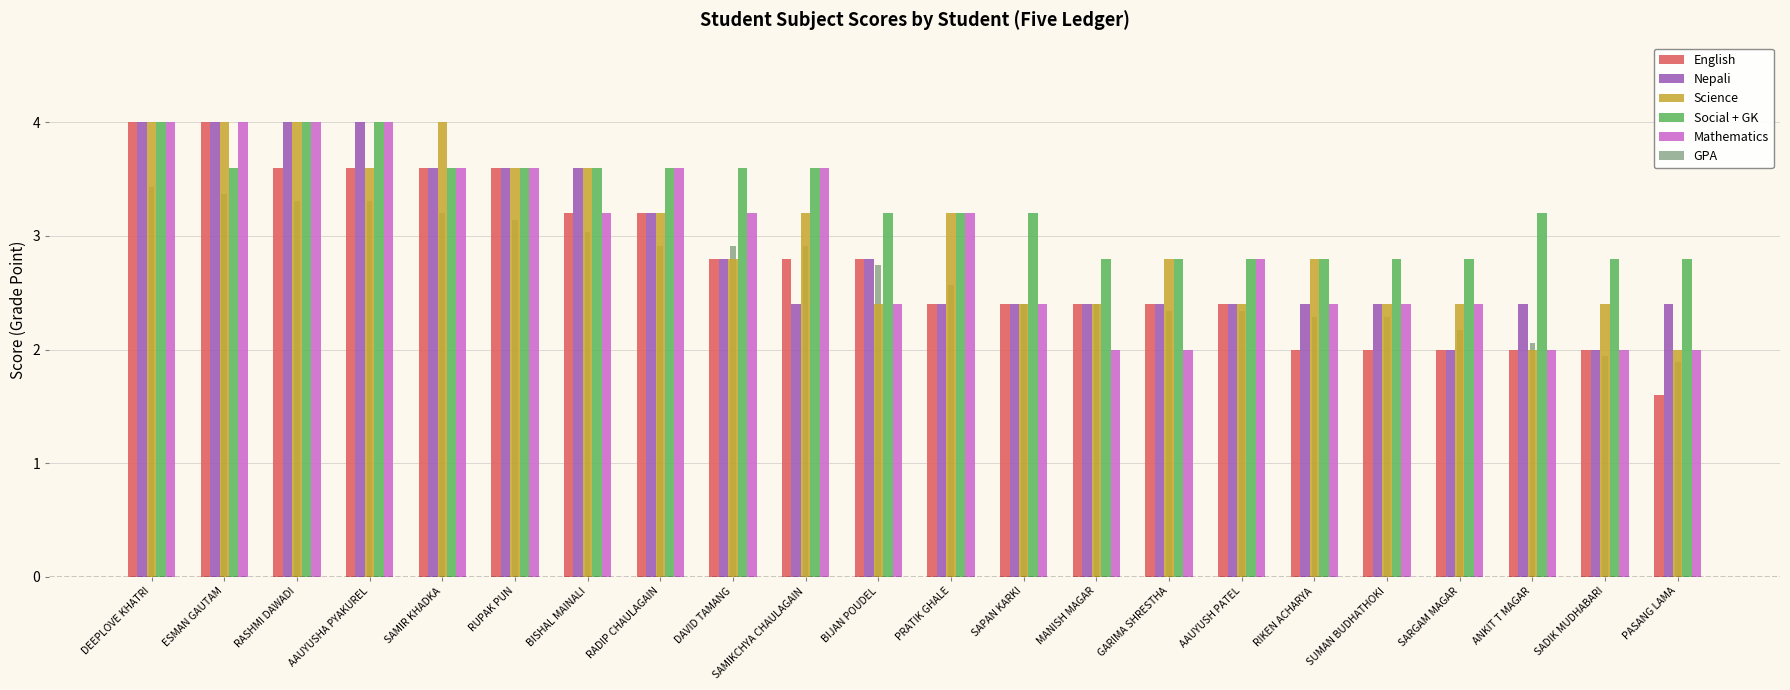

What is the greatest value displayed?

4.0